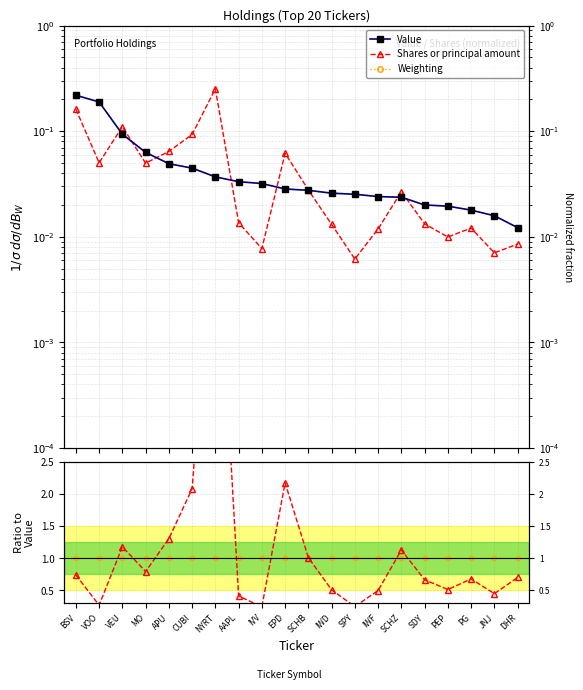

What is the label of the 14th point from the right?

NYRT